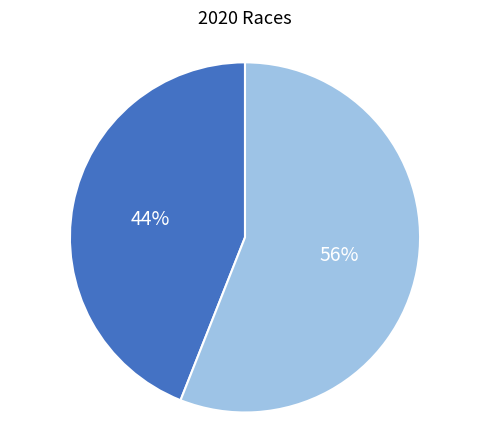

Does any single category account for the majority?

Yes